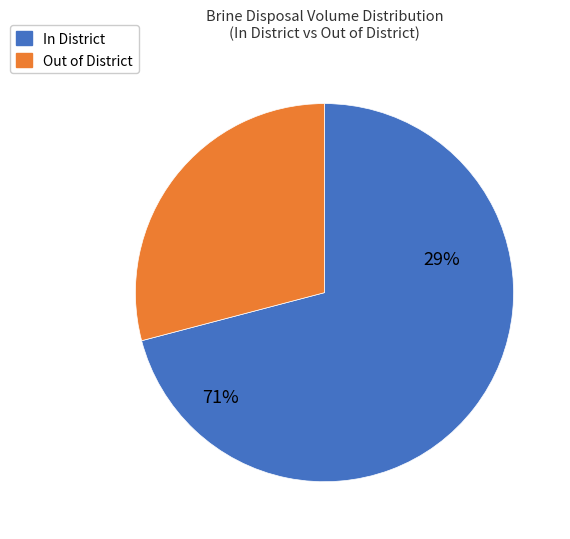

The 19 slice represents 14% of the pie. True or false?

False